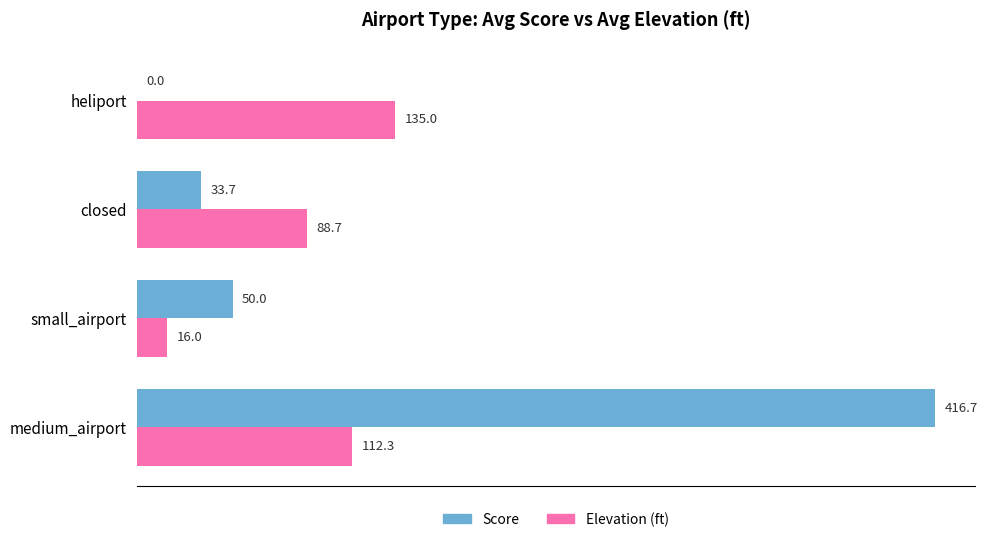

How many values in the Elevation (ft) series exceed 112?

2